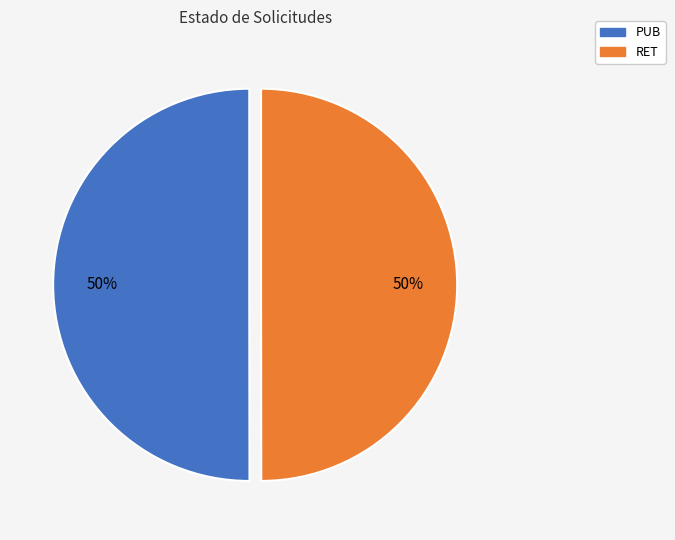

Is it true that RET is 50% of the pie?

True